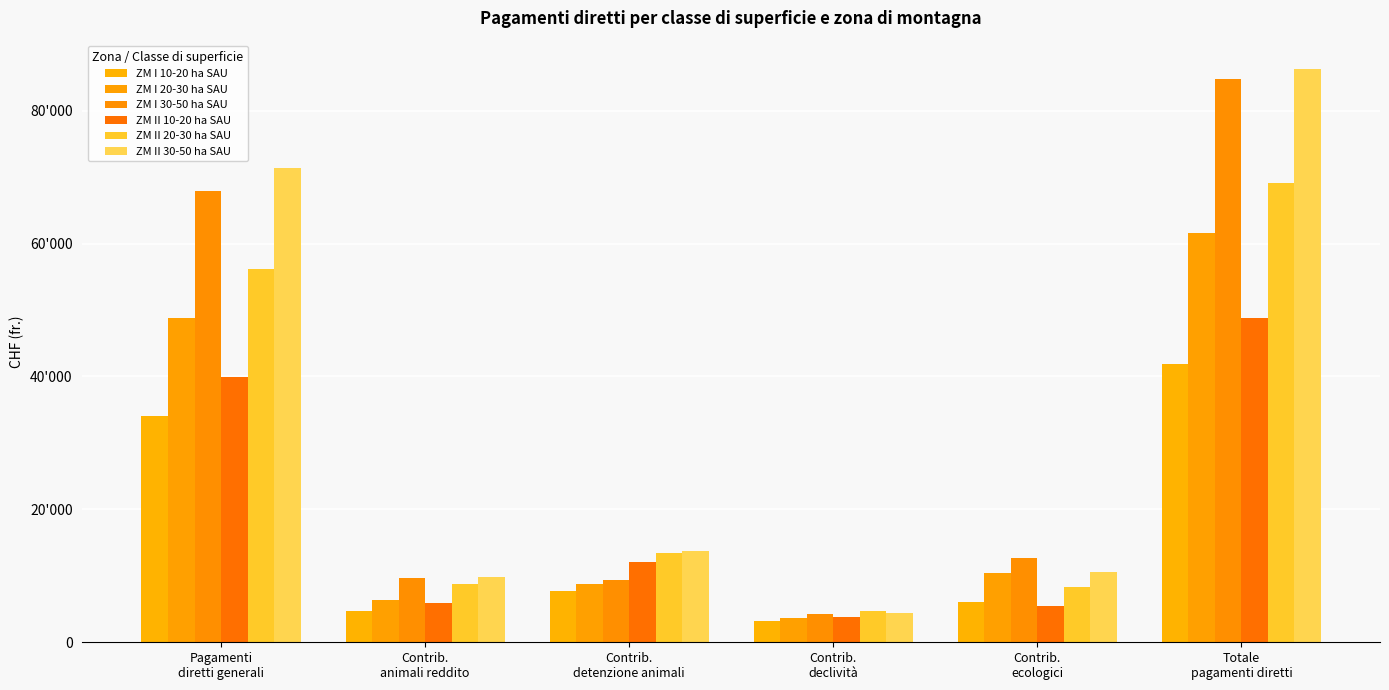

What is the total value across all series at Contrib.
detenzione animali?

64831